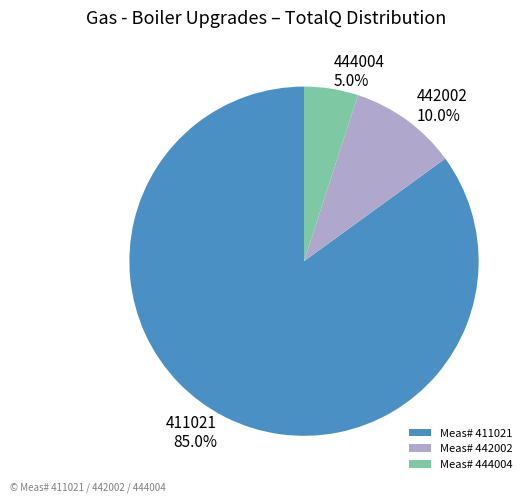

How much of the chart is everything except 442002?

90.0%